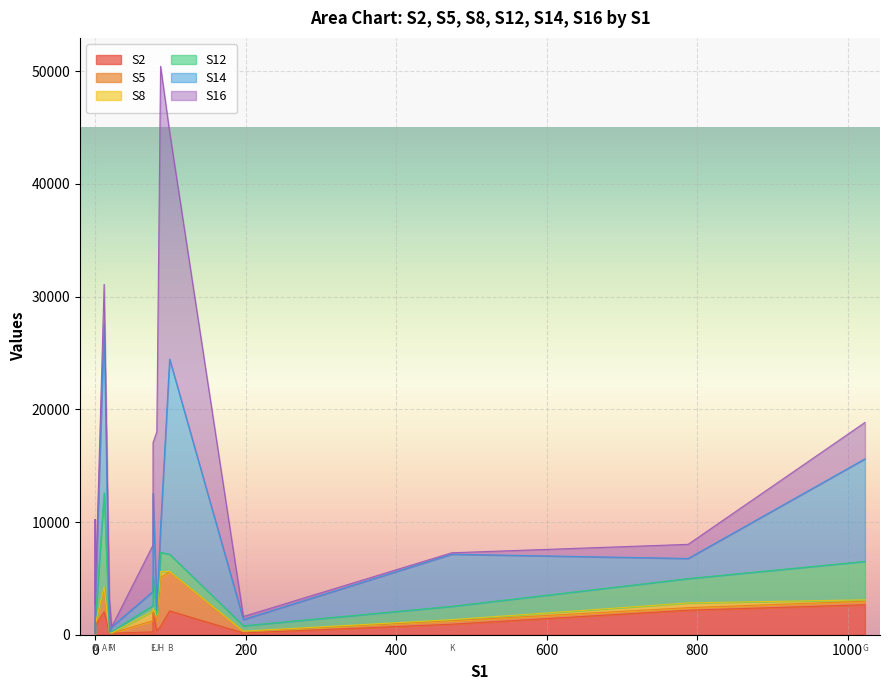

What is the value of the S14 point at the 6th from the left?

26